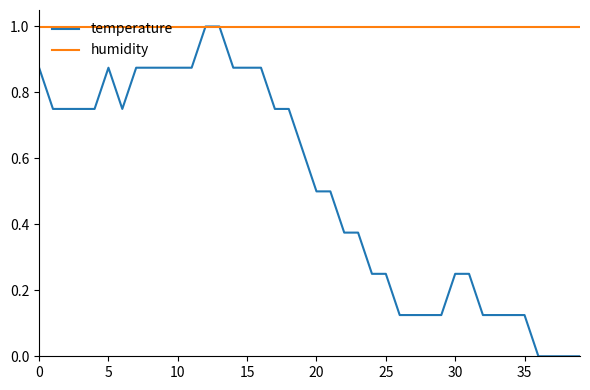

Does the chart have visible grid lines?

No